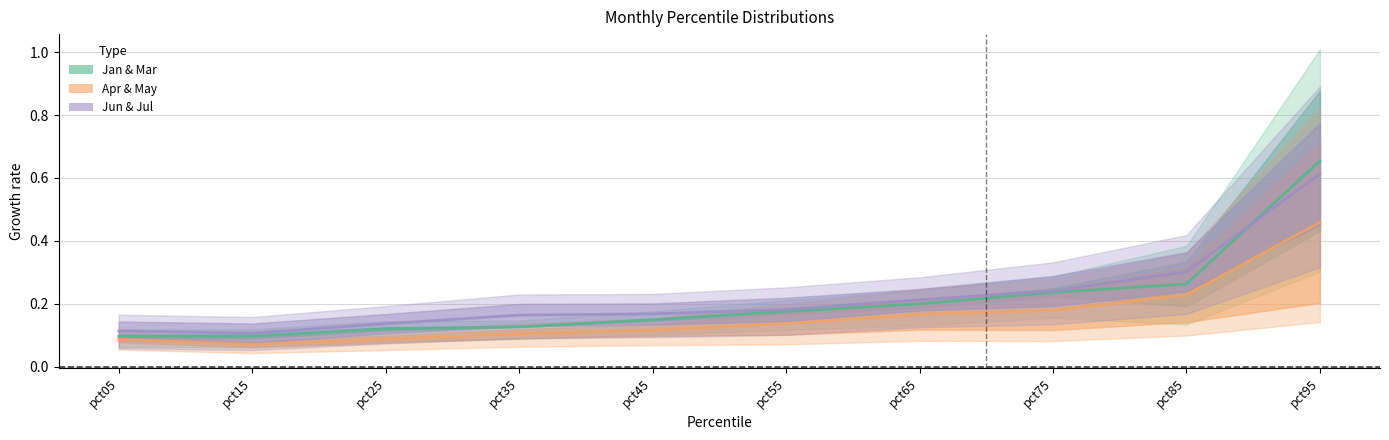

True or false: Jun and Apr intersect in this chart.

False